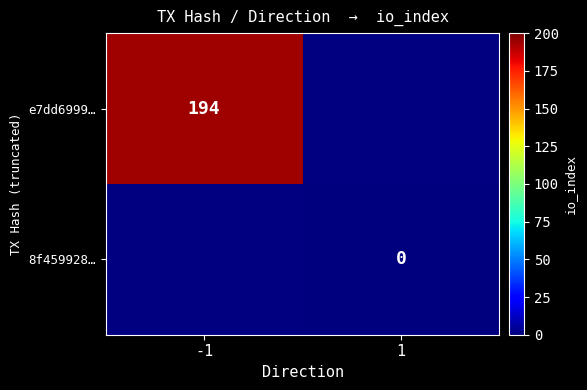

The value of e7dd6999… at -1 is 44. True or false?

False